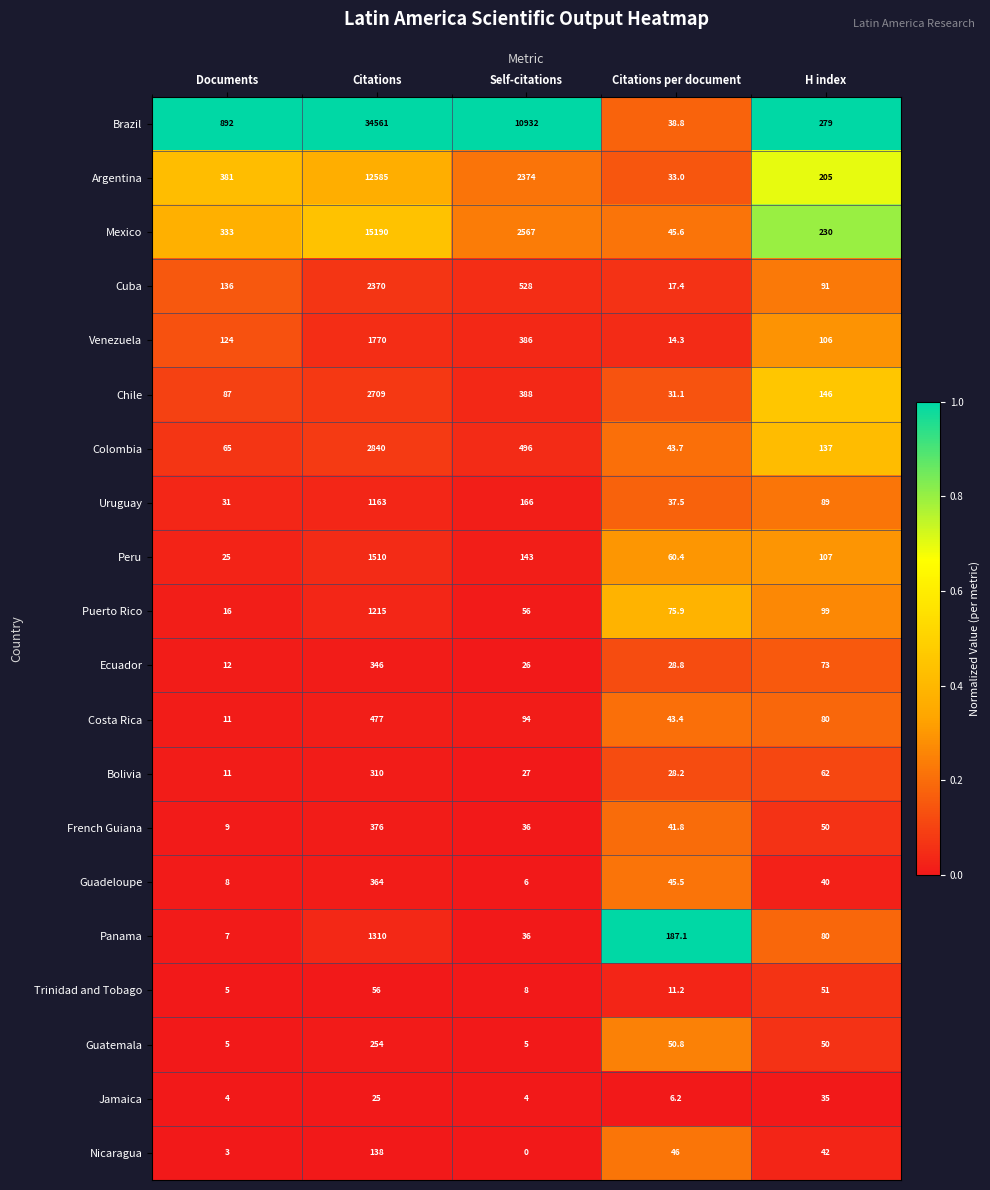

Where is Guatemala nearest to the value 129?

Citations per document